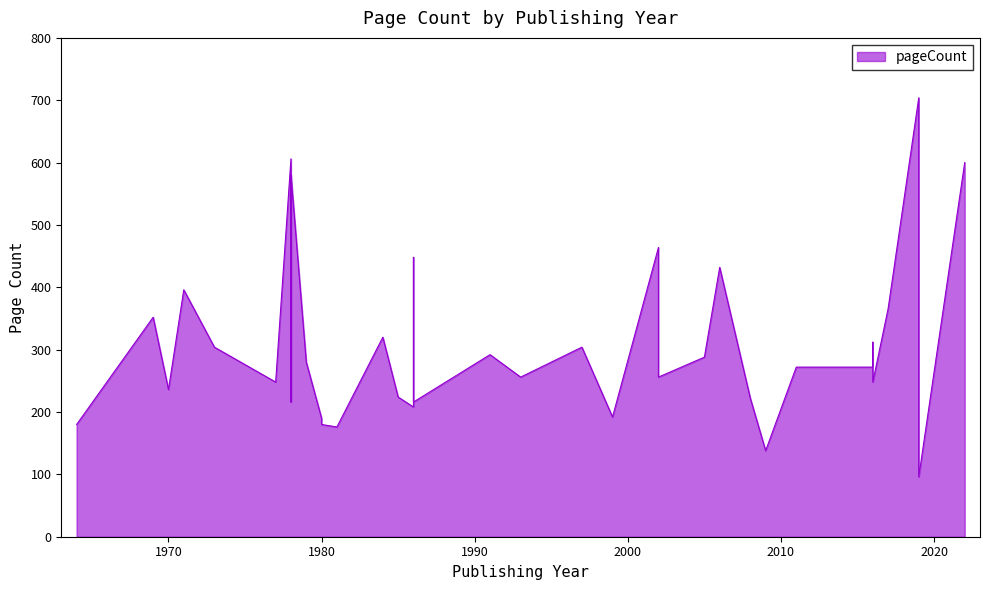

True or false: the data shows 272 at 2011.

True